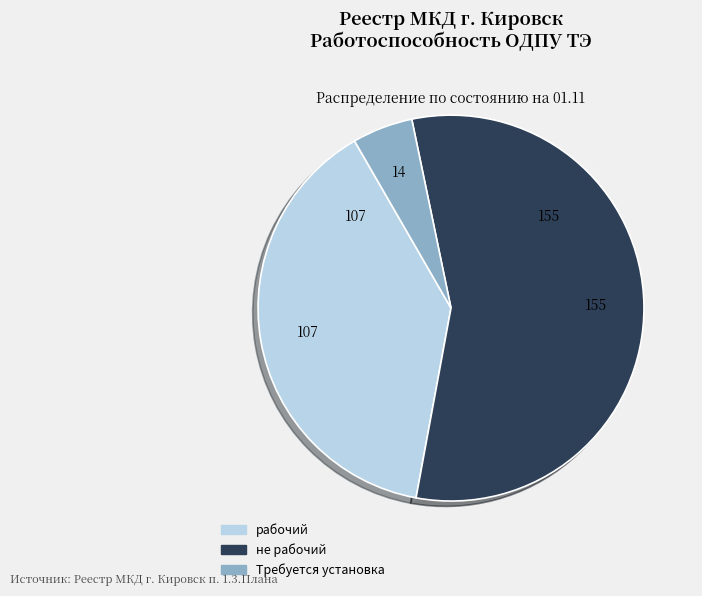

Do рабочий and Требуется установка together represent more than half of the pie?

No